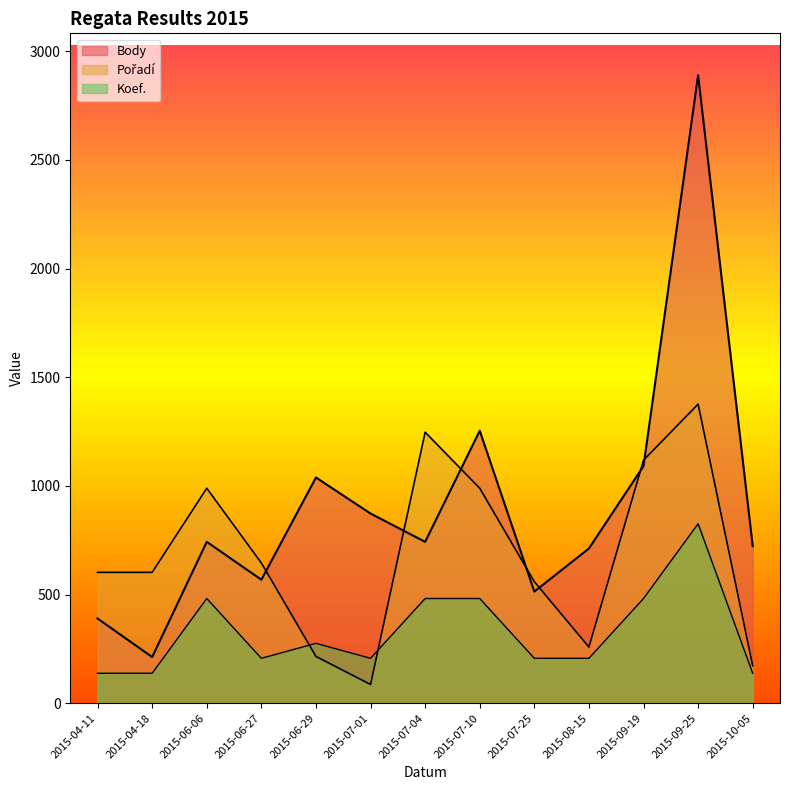

What is the label of the 2nd point from the right?

2015-09-25